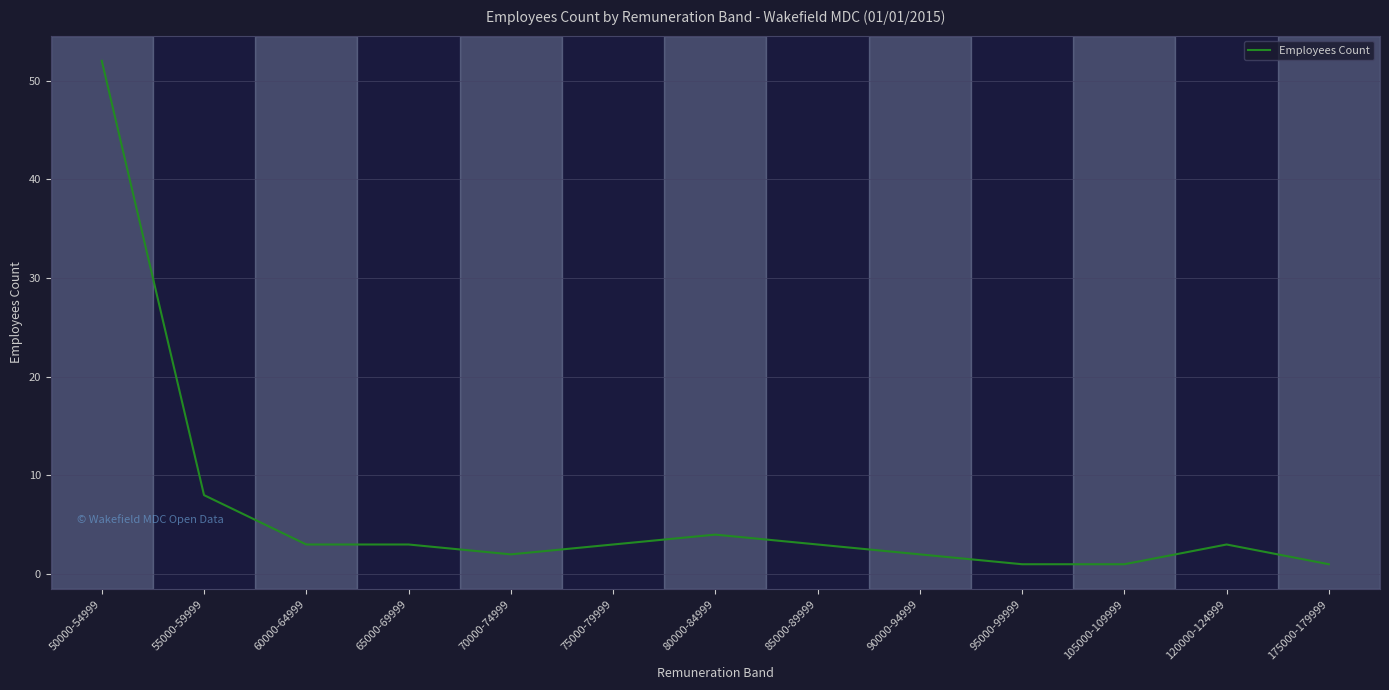

Reading left to right, extract all data points from this chart.

52	8	3	3	2	3	4	3	2	1	1	3	1